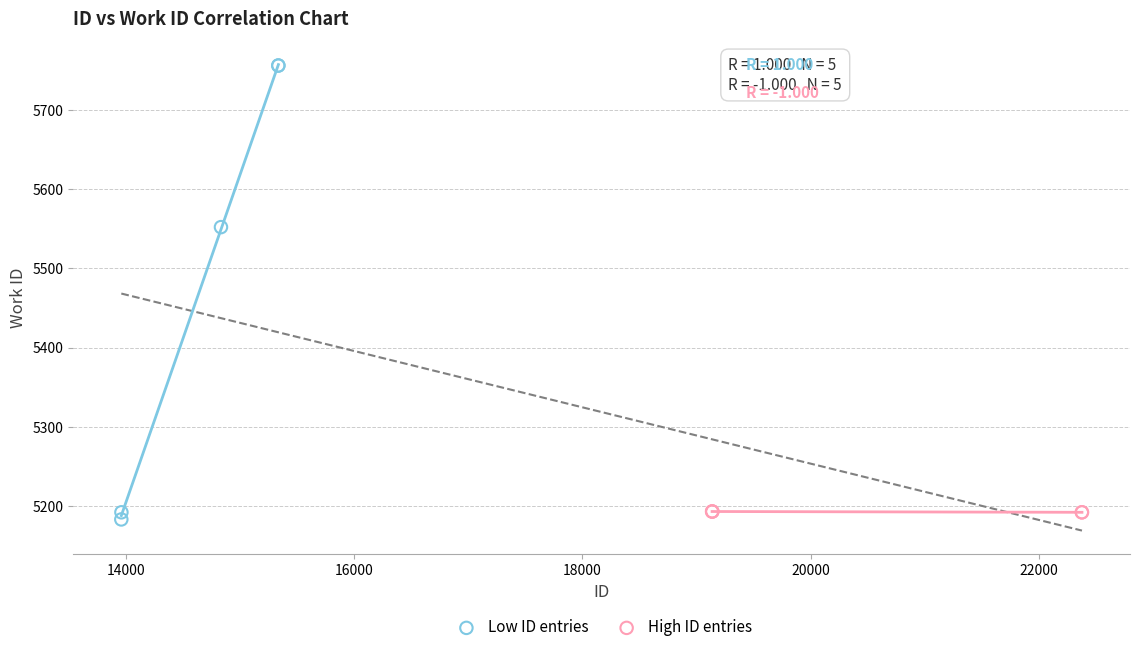

Which series reaches the maximum Y coordinate?

Low ID entries